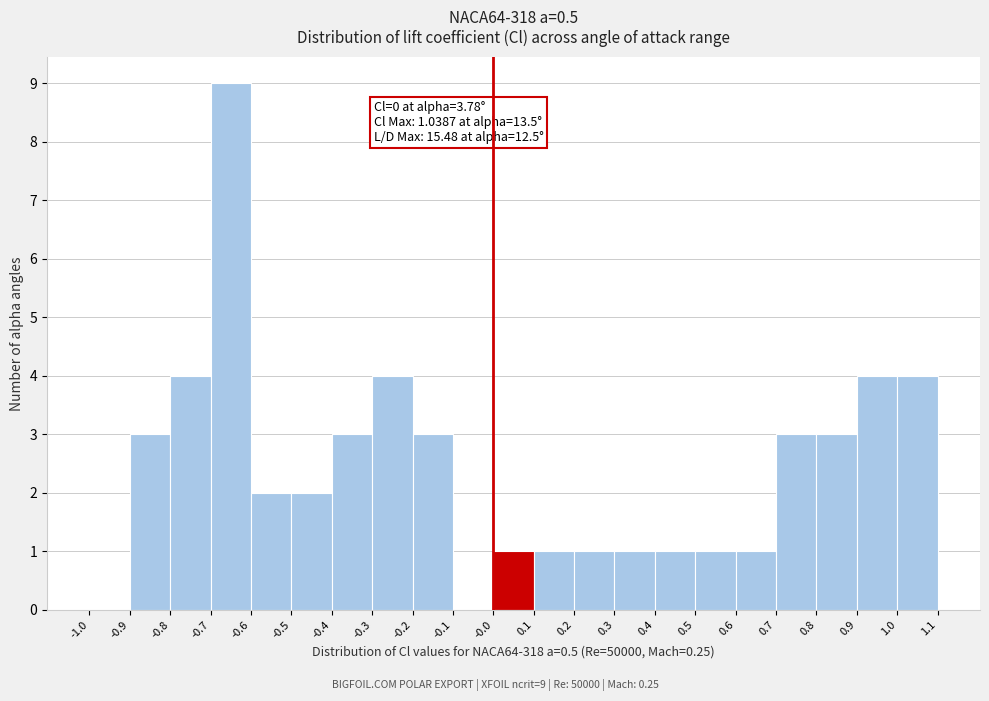

Which range on the x-axis has the tallest bar?

-0.7 to -0.6